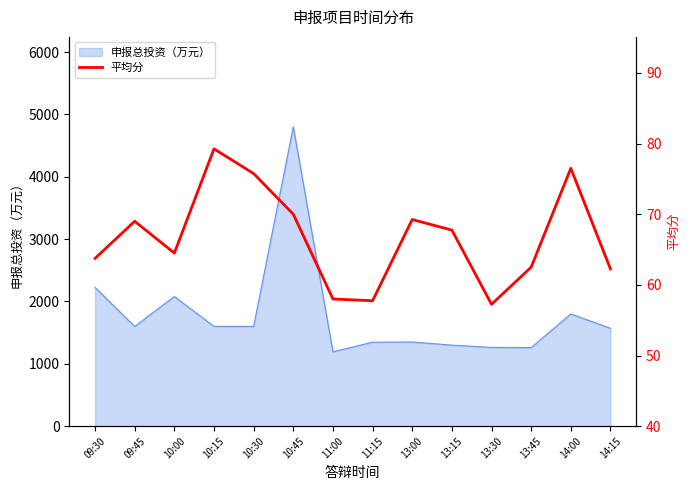

True or false: the data shows 13.6 at 13:30.

False